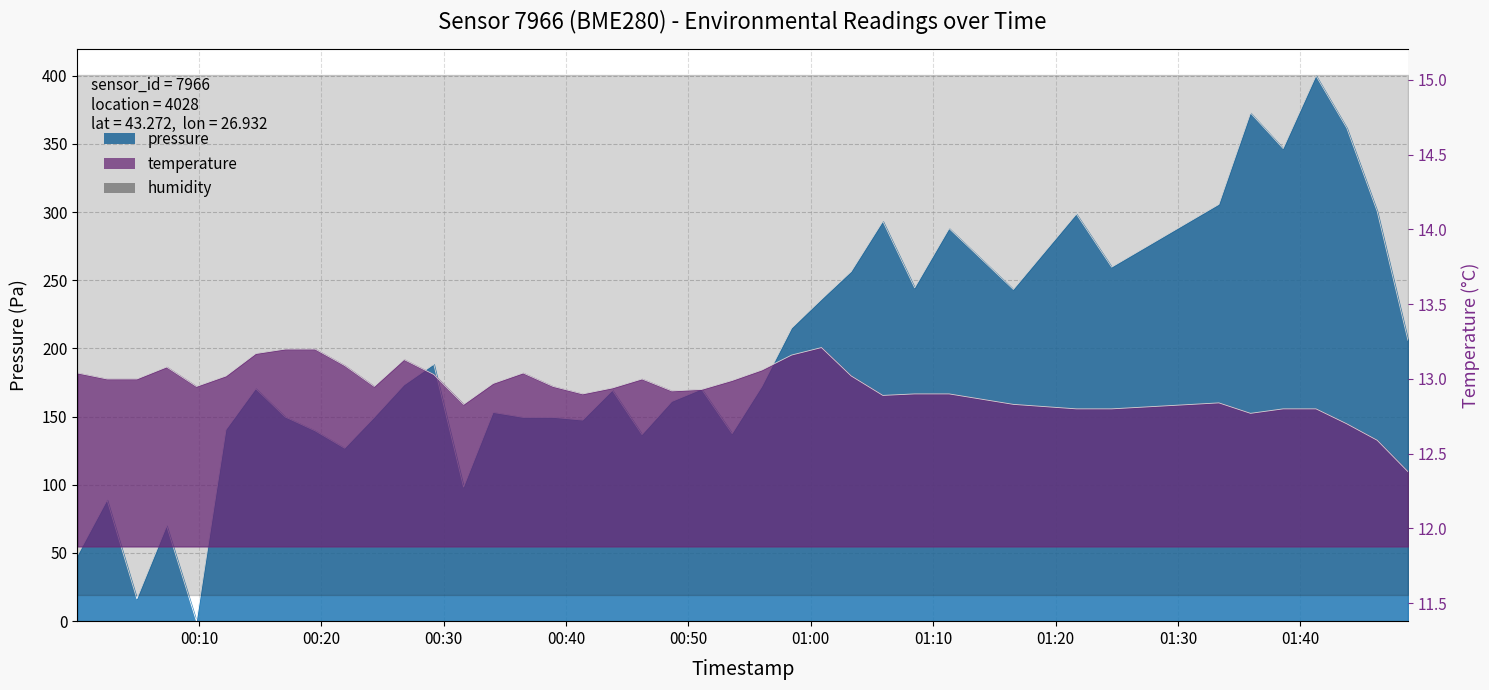

What is the sum of all pressure values?

7734.8